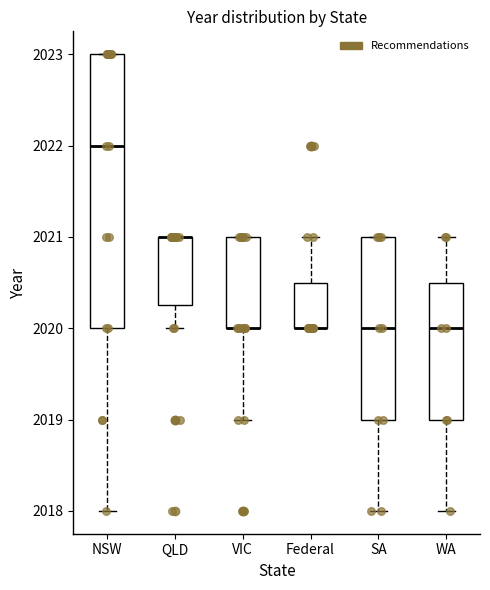

Where is the upper edge of the box for QLD on the y-axis? The values are not printed on the chart, so give them approximately, as read against the axis.

2021.0